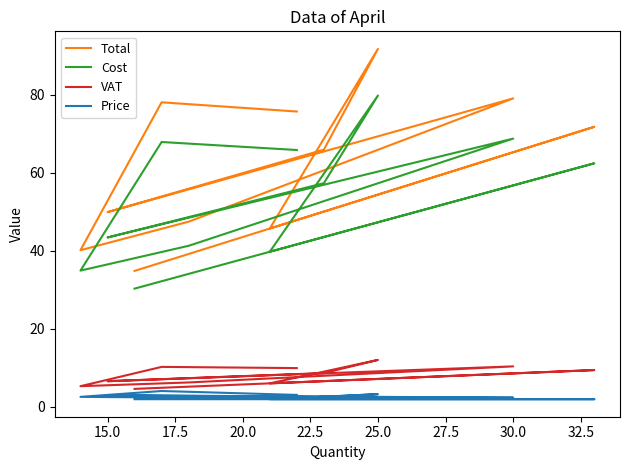

Is it true that VAT equals 13.8 at 35.0?

False